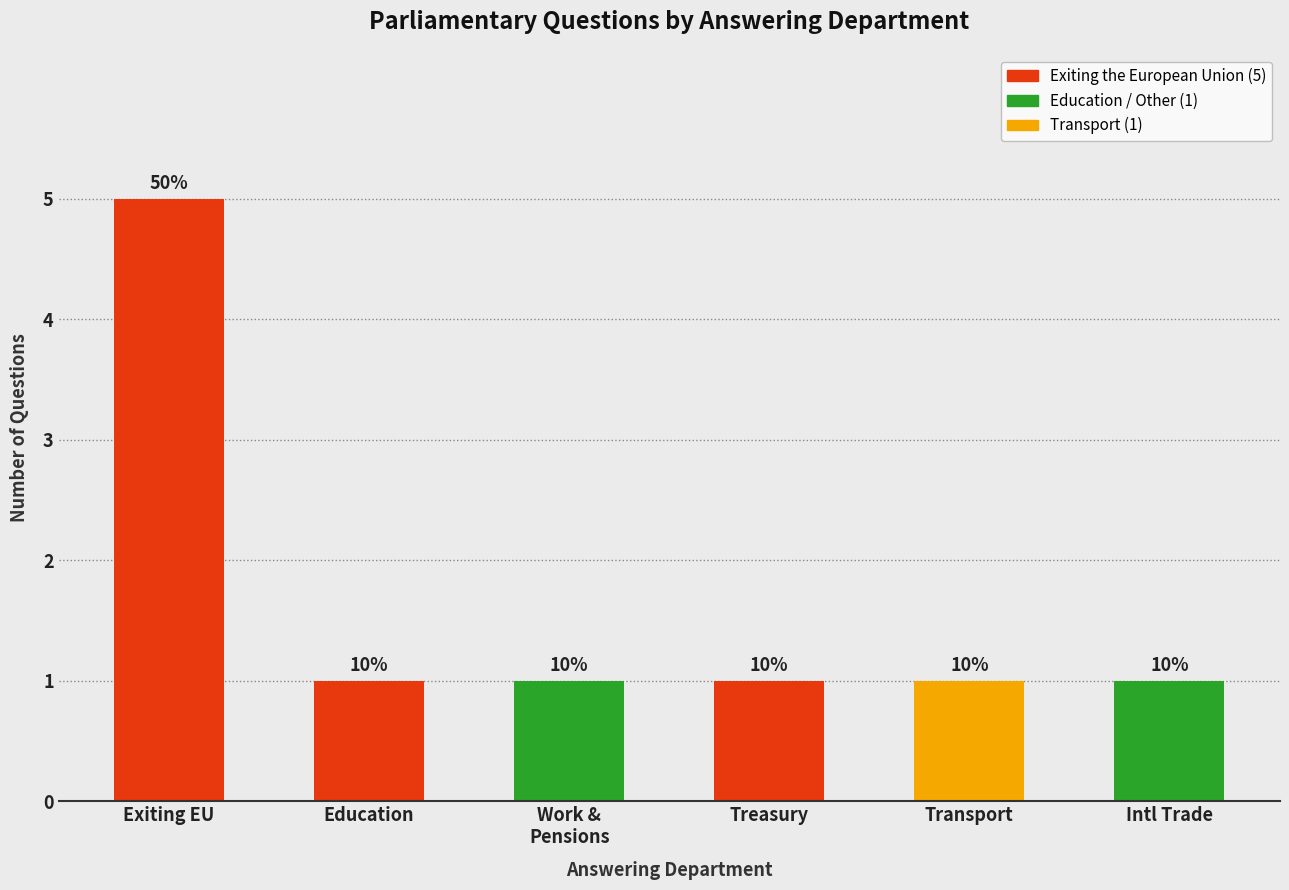

How many bars are there in total?

6